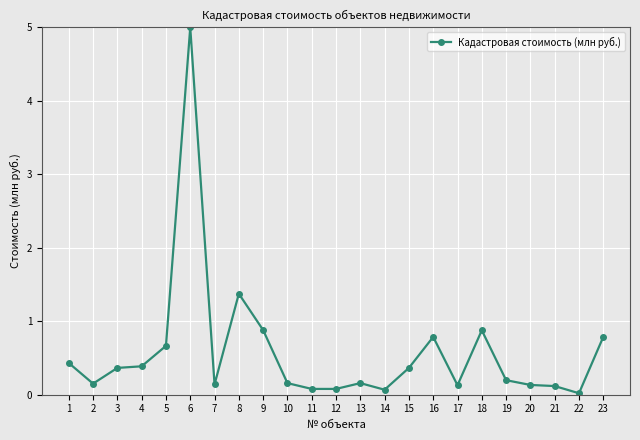

The value at 11 is 0.1. True or false?

True